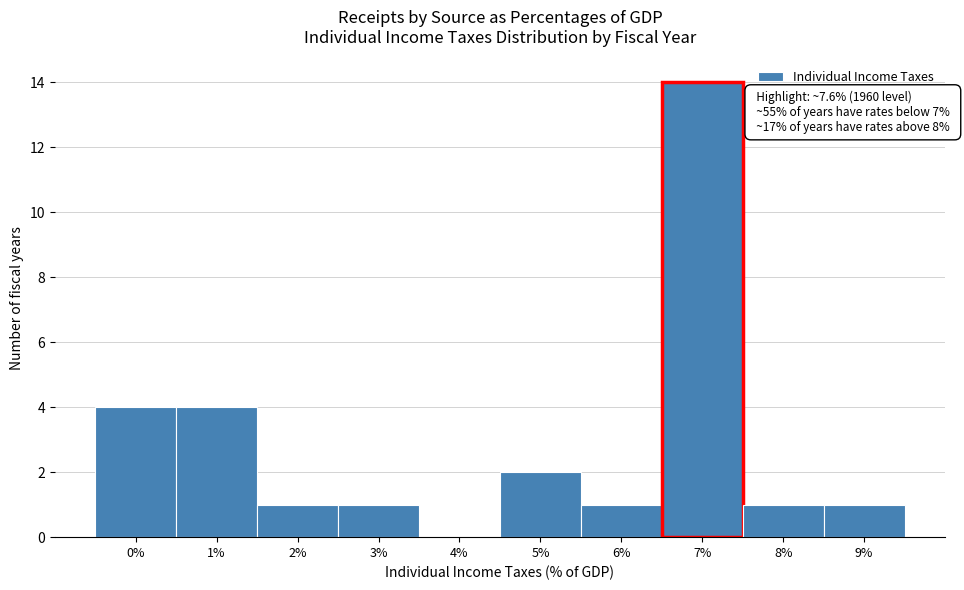

Reading right to left, transcribe all the data shown in this chart.

9%=1	8%=1	7%=14	6%=1	5%=2	4%=0	3%=1	2%=1	1%=4	0%=4